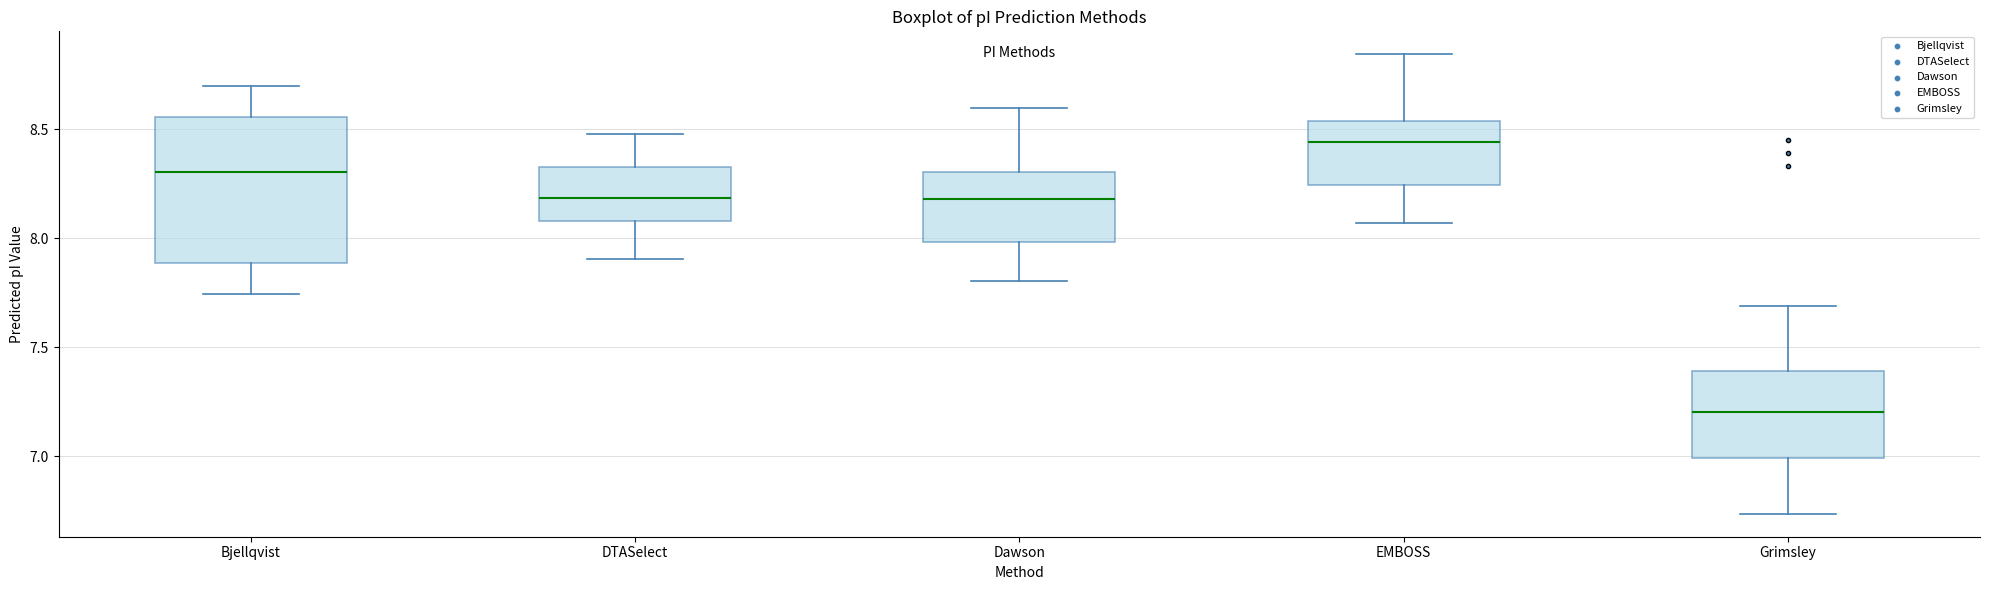

Where does the lower whisker of the box for Bjellqvist end on the y-axis? The values are not printed on the chart, so give them approximately, as read against the axis.

7.75